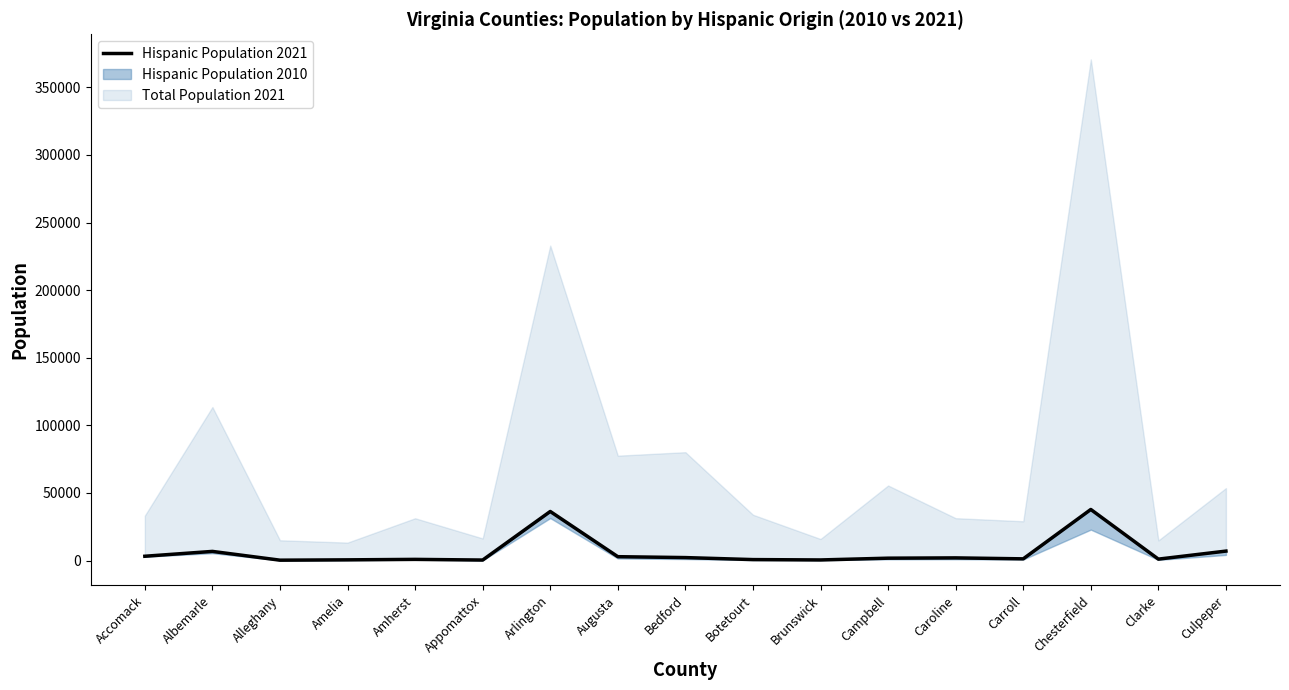

Reading right to left, extract all data points from this chart.

6979	1042	37765	1250	1957	1741	433	697	2179	2849	36284	360	849	507	265	6750	3170